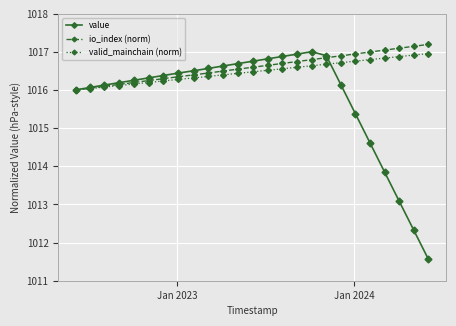

Which series ends up on top after the final intersection of value and valid_mainchain (norm)?

valid_mainchain (norm)